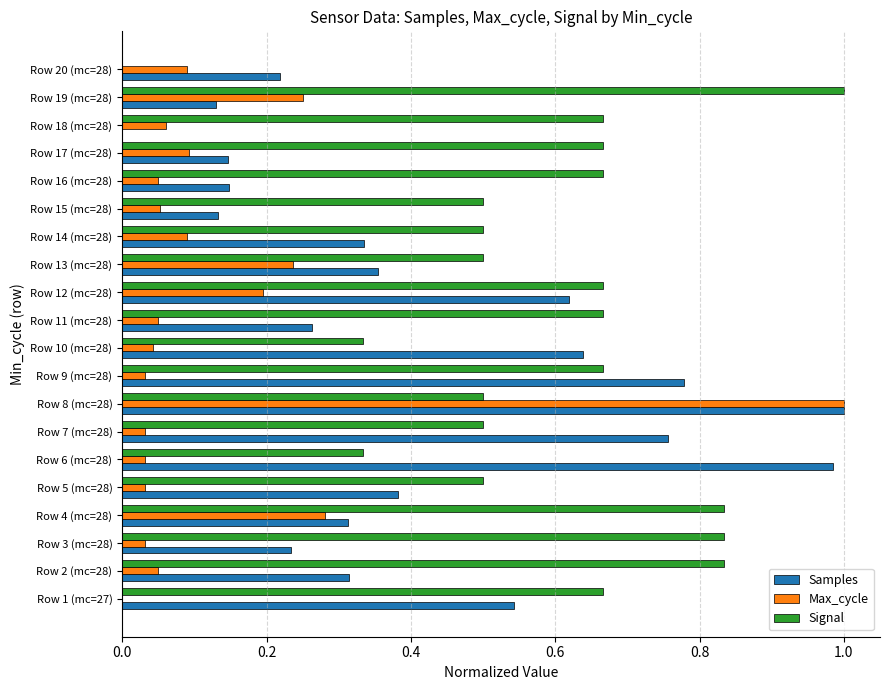

Which category has the highest value in the Signal series?

Row 19 (mc=28)